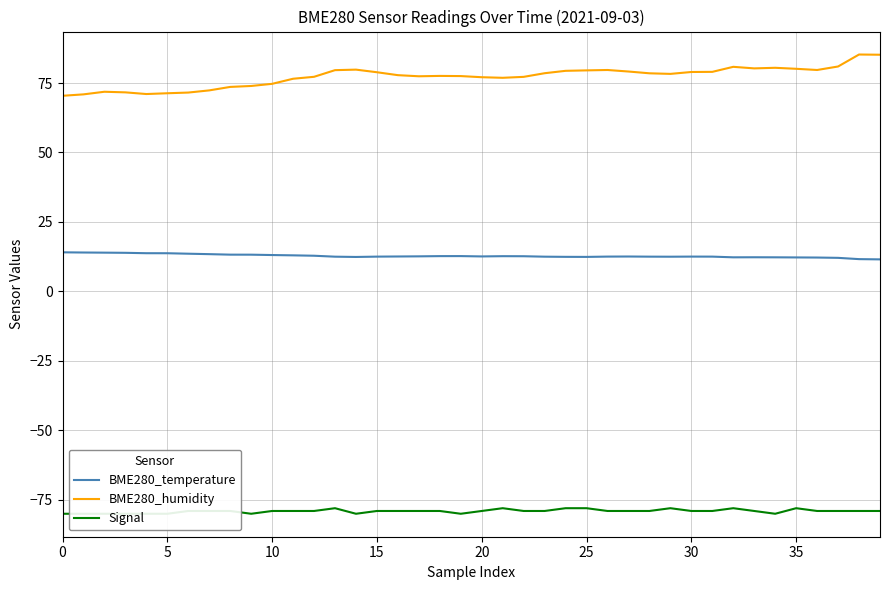

Which label corresponds to the largest value in the chart?

38